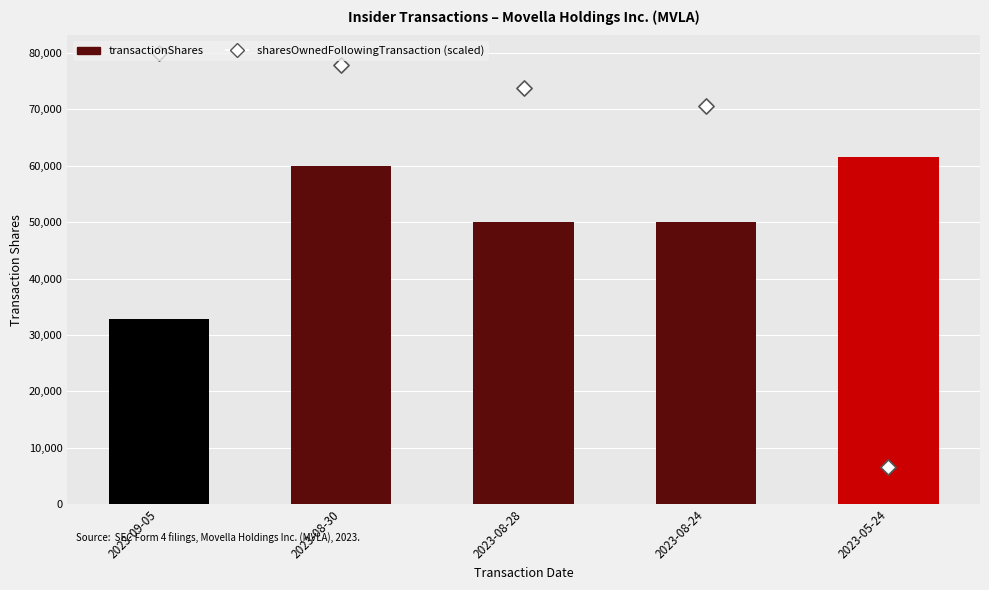

At how many categories does at least one series exceed 60288?

5